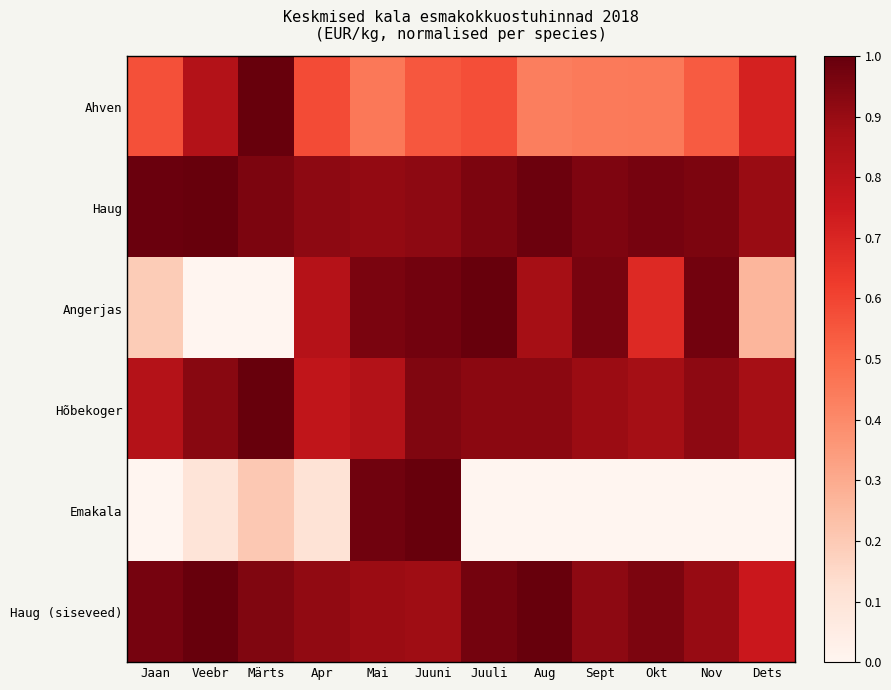

Reading left to right, list all the values displayed in this chart.

Ahven: Jaan=0.6	Veebr=0.8	Märts=1.0	Apr=0.6	Mai=0.5	Juuni=0.5	Juuli=0.6	Aug=0.4	Sept=0.4	Okt=0.4	Nov=0.5	Dets=0.7
Haug: Jaan=1.0	Veebr=1.0	Märts=1.0	Apr=0.9	Mai=0.9	Juuni=0.9	Juuli=1.0	Aug=1.0	Sept=1.0	Okt=1.0	Nov=1.0	Dets=0.9
Angerjas: Jaan=0.2	Veebr=0.0	Märts=0.0	Apr=0.8	Mai=1.0	Juuni=1.0	Juuli=1.0	Aug=0.9	Sept=1.0	Okt=0.7	Nov=1.0	Dets=0.3
Hõbekoger: Jaan=0.8	Veebr=0.9	Märts=1.0	Apr=0.8	Mai=0.8	Juuni=0.9	Juuli=0.9	Aug=0.9	Sept=0.9	Okt=0.9	Nov=0.9	Dets=0.9
Emakala: Jaan=0.0	Veebr=0.1	Märts=0.2	Apr=0.1	Mai=1.0	Juuni=1.0	Juuli=0.0	Aug=0.0	Sept=0.0	Okt=0.0	Nov=0.0	Dets=0.0
Haug (siseveed): Jaan=1.0	Veebr=1.0	Märts=0.9	Apr=0.9	Mai=0.9	Juuni=0.9	Juuli=1.0	Aug=1.0	Sept=0.9	Okt=1.0	Nov=0.9	Dets=0.8